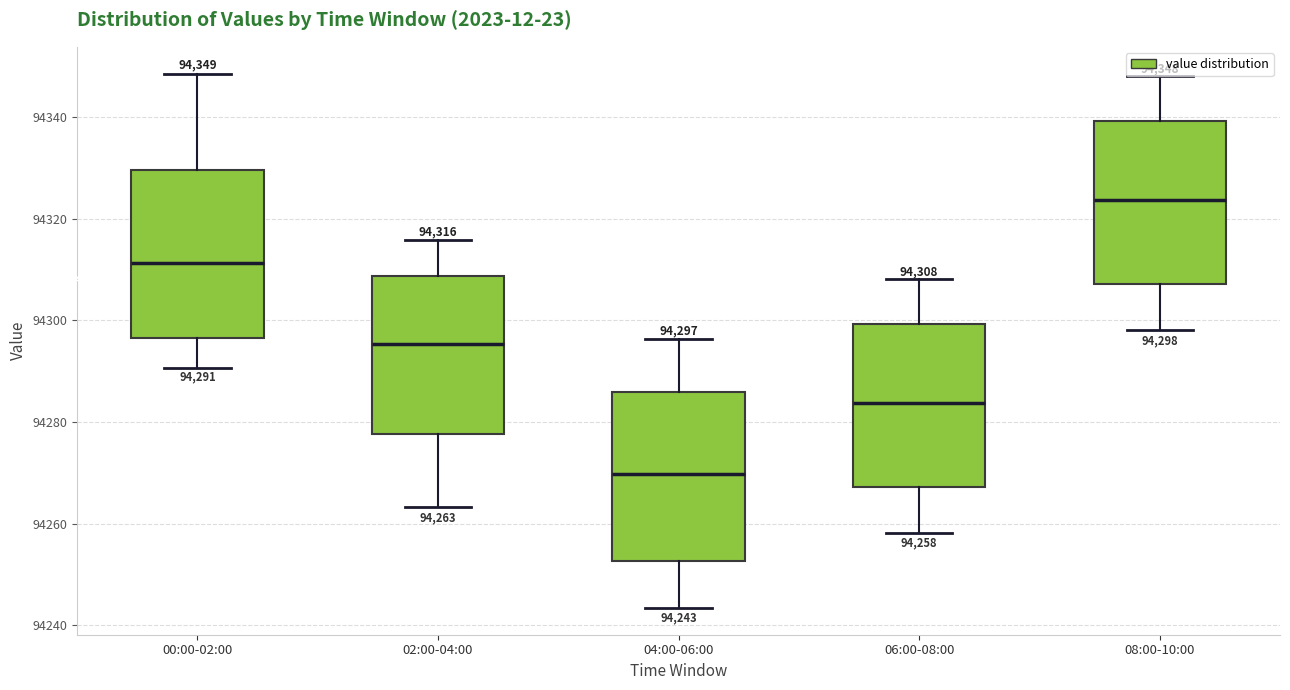

Which box has the highest median line?

08:00-10:00